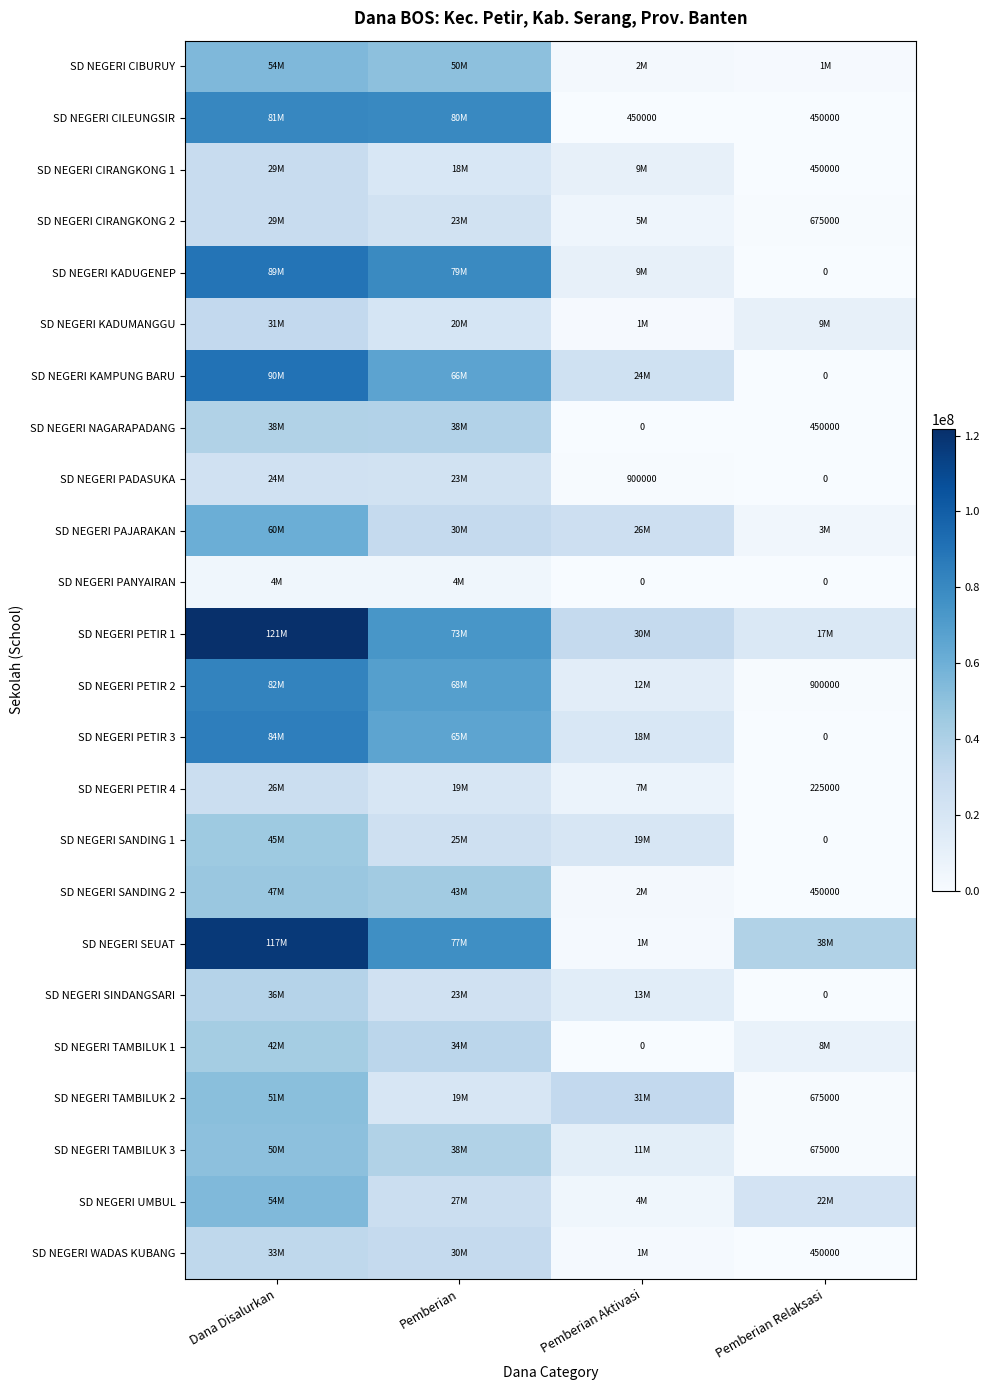

Is it true that SD NEGERI CILEUNGSIR equals 635567 at Pemberian Relaksasi?

False